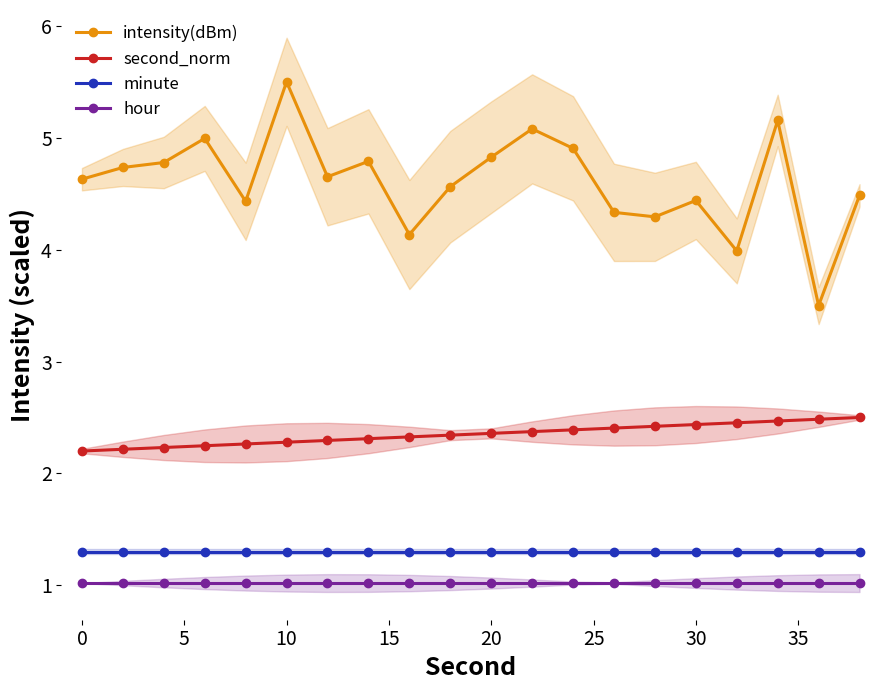

True or false: minute has a value of 0.6 at 30.

False